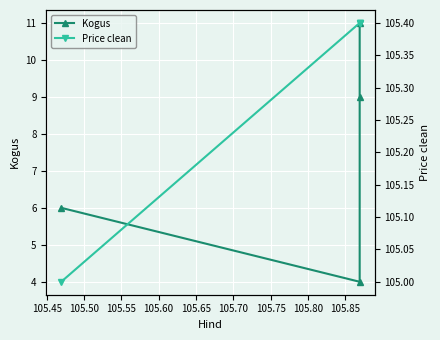

Count the number of data series in this chart.

2